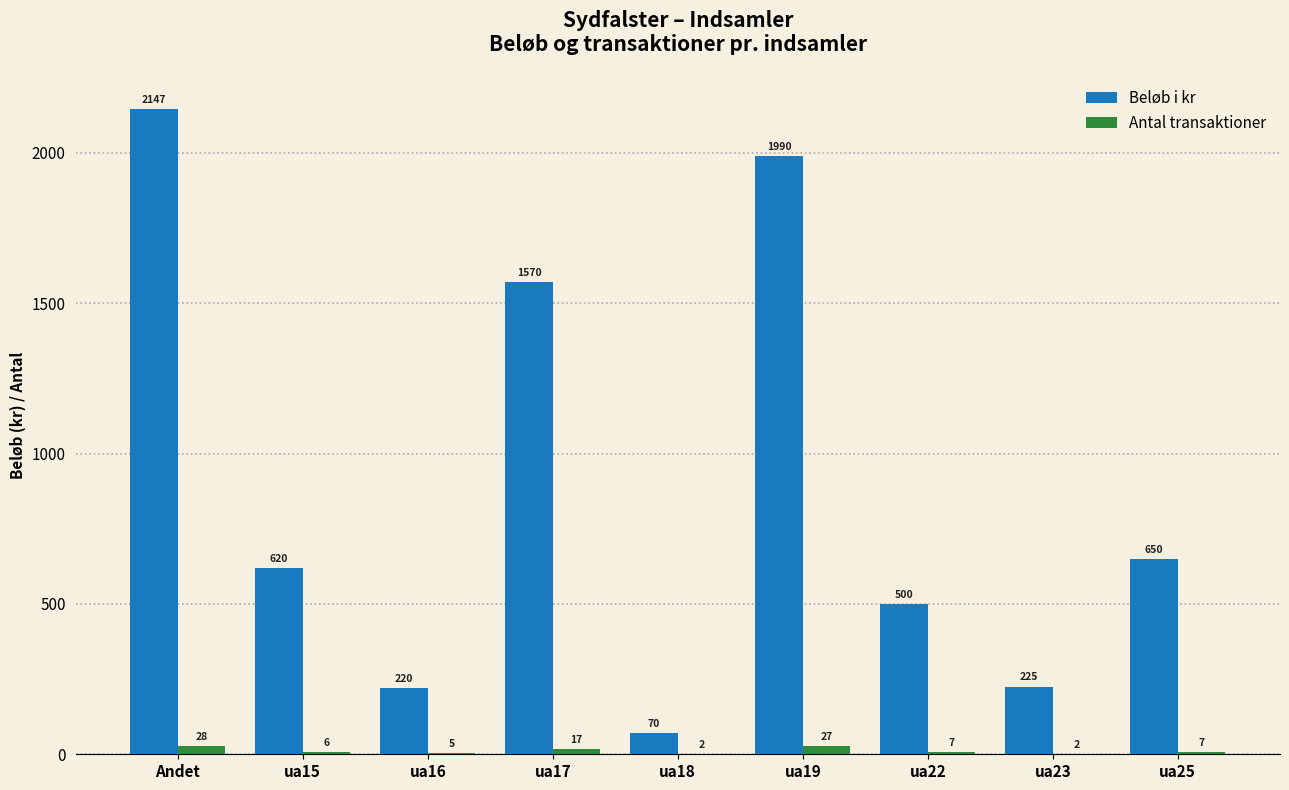

Is the value of Beløb i kr at ua15 greater than the value of Antal transaktioner at ua22?

Yes